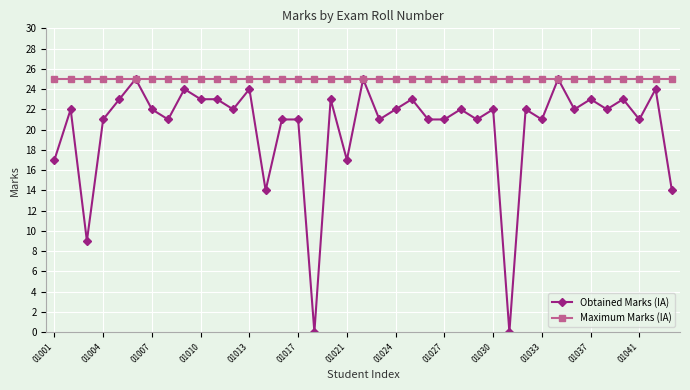

List the series in order of their overall mean, highest first.

Maximum Marks (IA), Obtained Marks (IA)